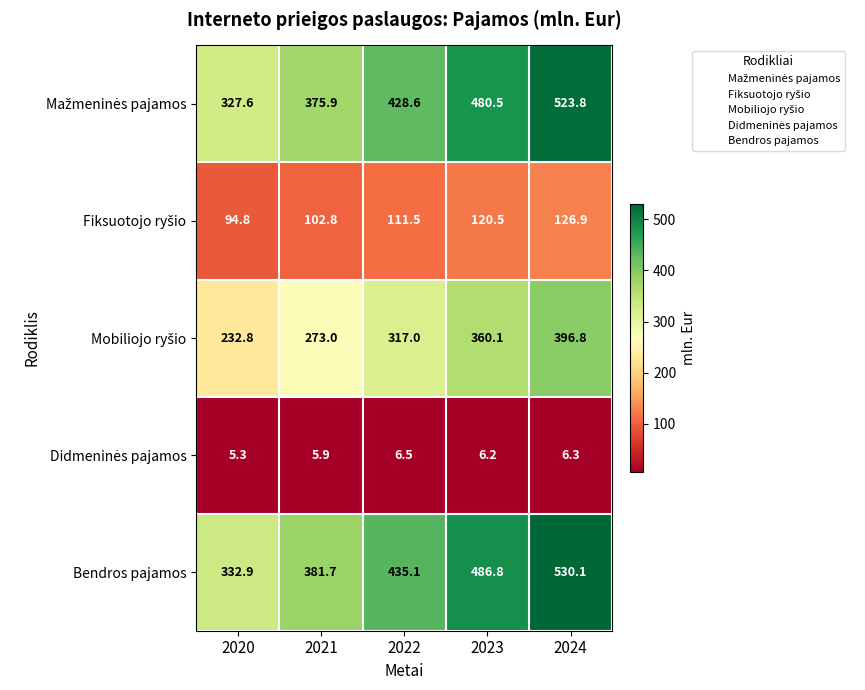

At how many categories does at least one series exceed 175?

5